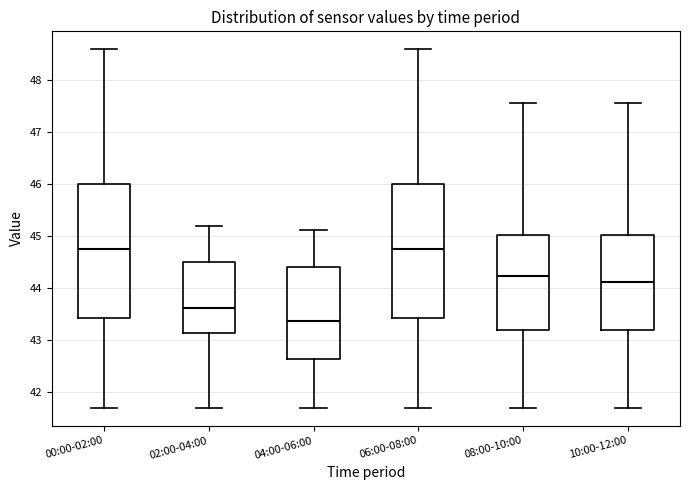

Reading left to right, transcribe this box plot: for each box, give where its median line is, the range the box spans, and where its two whiskers end, as read against the y-axis. The values are not printed on the chart, so give them approximately, as read against the axis.

00:00-02:00: median 44.8, box 43.4 to 46.0, whiskers 41.7 to 48.6
02:00-04:00: median 43.6, box 43.1 to 44.5, whiskers 41.7 to 45.2
04:00-06:00: median 43.4, box 42.6 to 44.4, whiskers 41.7 to 45.1
06:00-08:00: median 44.8, box 43.4 to 46.0, whiskers 41.7 to 48.6
08:00-10:00: median 44.2, box 43.2 to 45.0, whiskers 41.7 to 47.6
10:00-12:00: median 44.1, box 43.2 to 45.0, whiskers 41.7 to 47.6